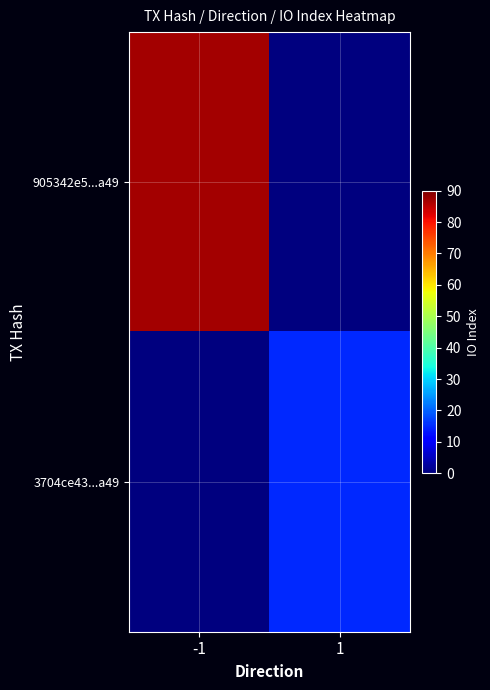

List the series in order of their peak value, highest first.

905342e5...a49, 3704ce43...a49